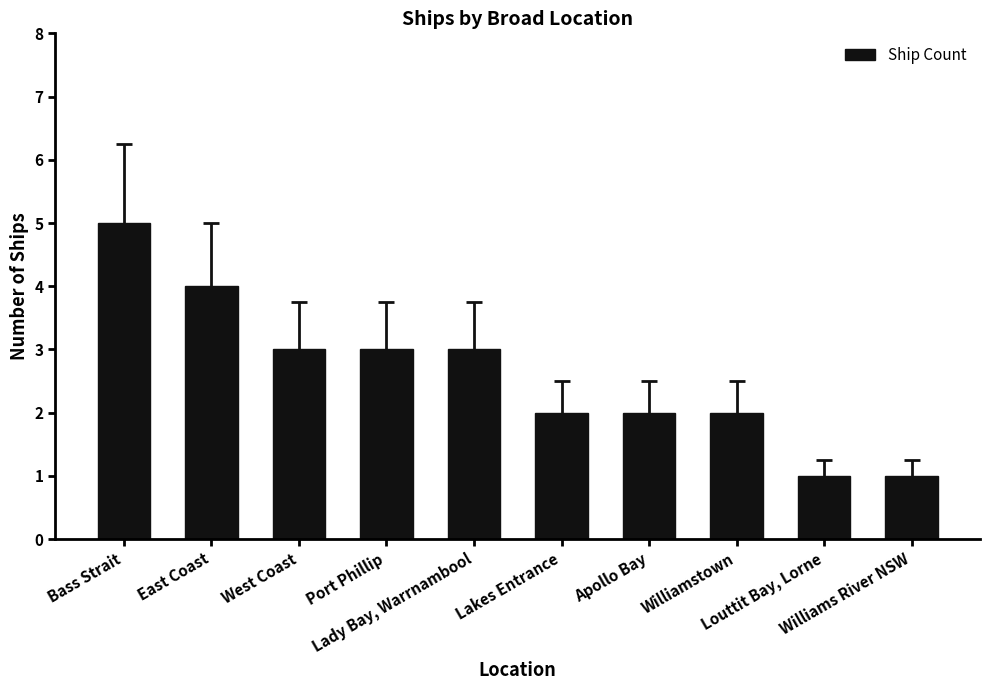

Reading left to right, extract all data points from this chart.

5	4	3	3	3	2	2	2	1	1